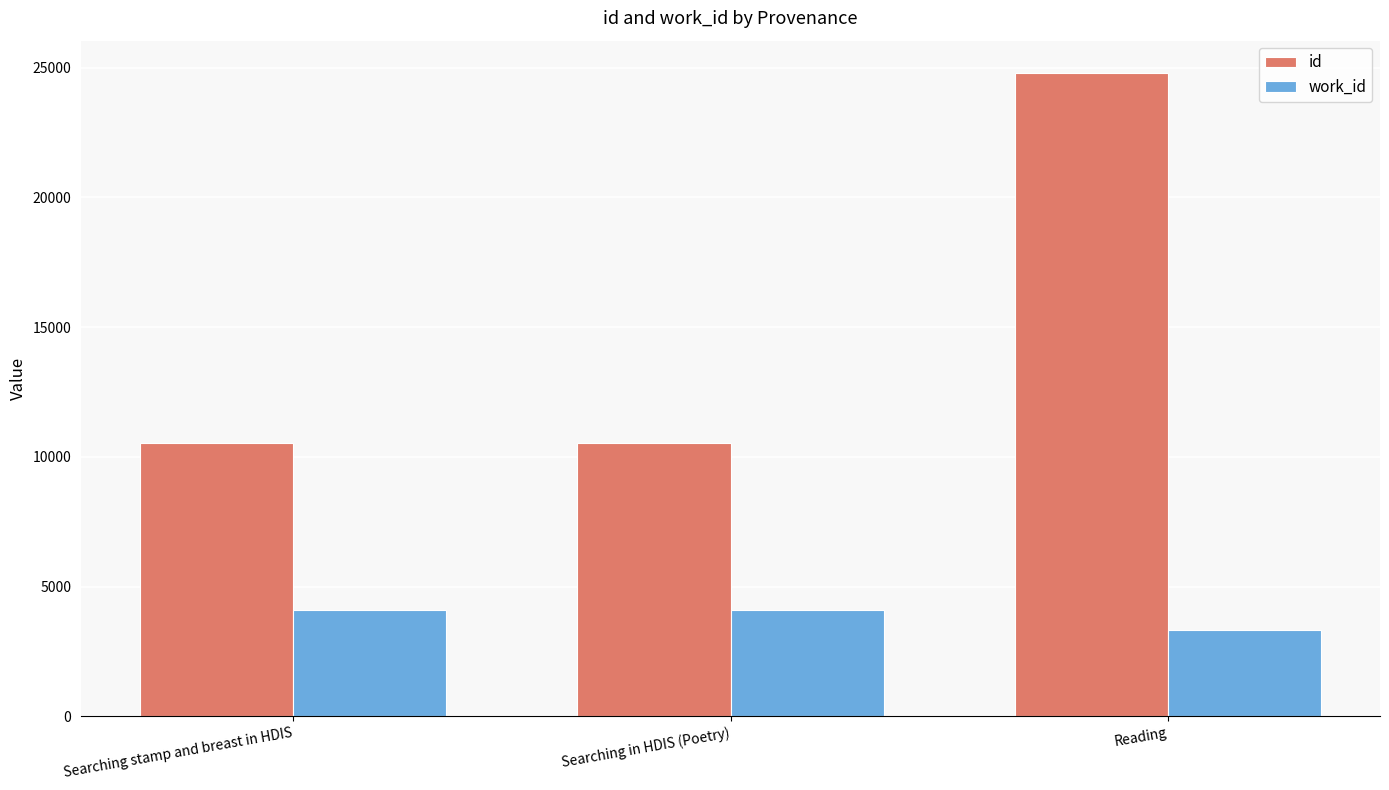

True or false: id has a value of 10550 at Searching stamp and breast in HDIS.

True